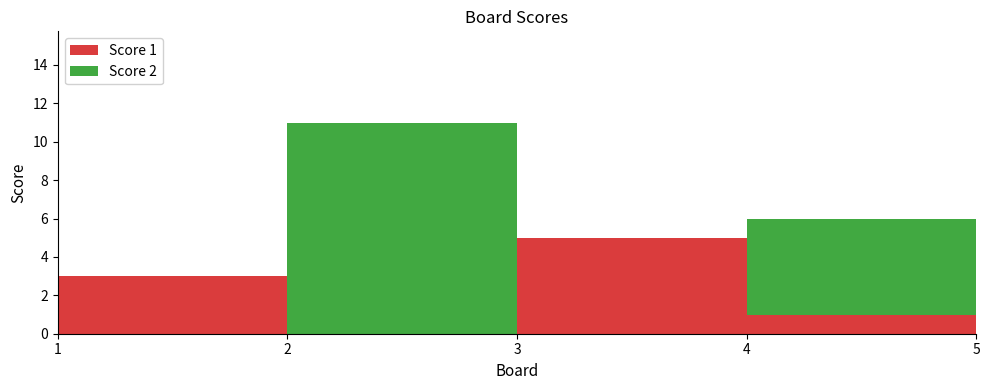

Reading left to right, list all the values displayed in this chart.

Score 1: 1=3	2=0	3=5	4=1	5=15
Score 2: 1=0	2=11	3=0	4=5	5=0